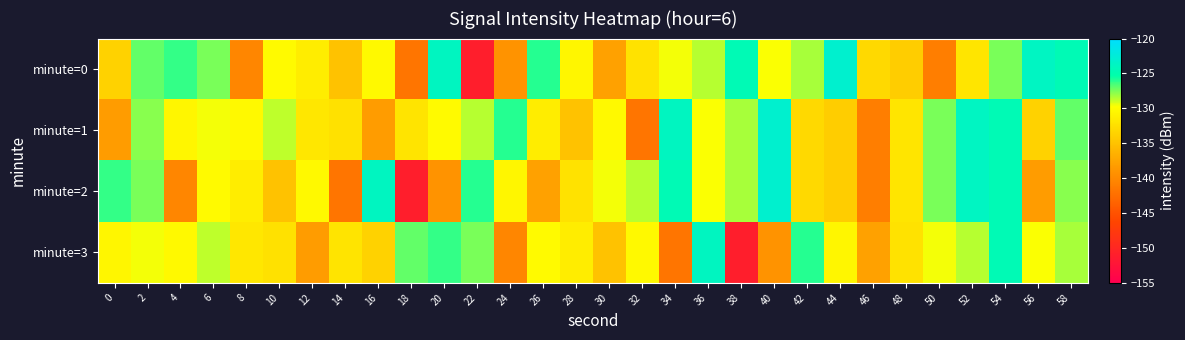

Rank the series at 20 from highest to lowest value.

minute=0, minute=3, minute=1, minute=2